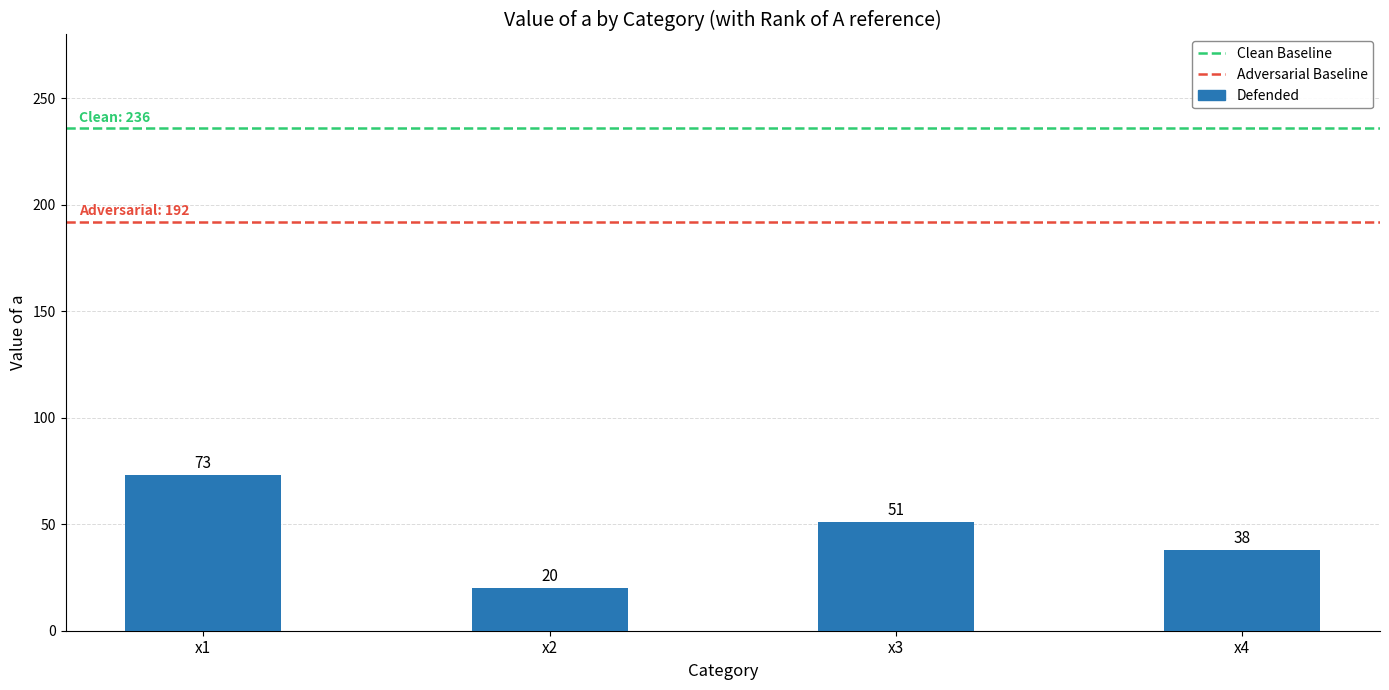

What is the change in value from x1 to x3?

-22